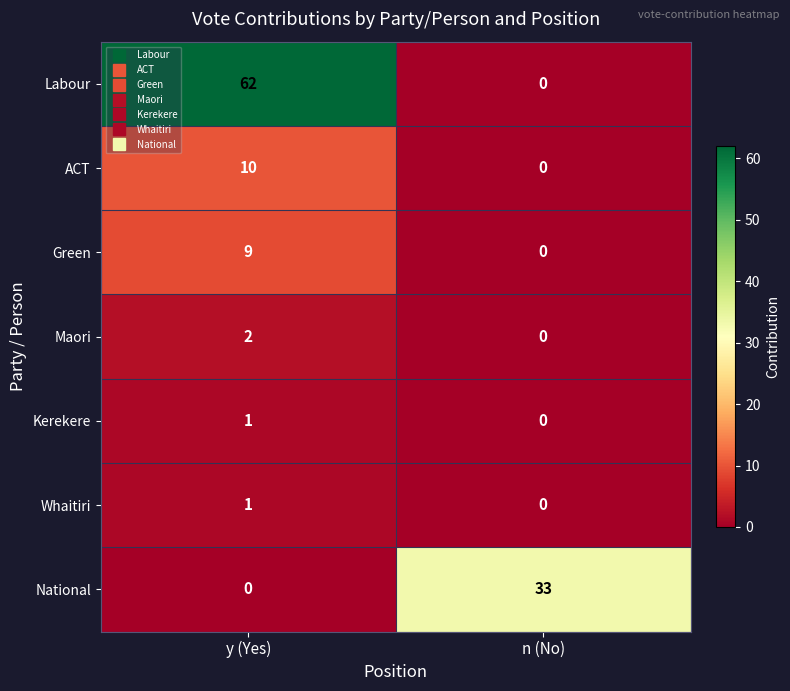

The ACT series shows 10 at y (Yes). True or false?

True